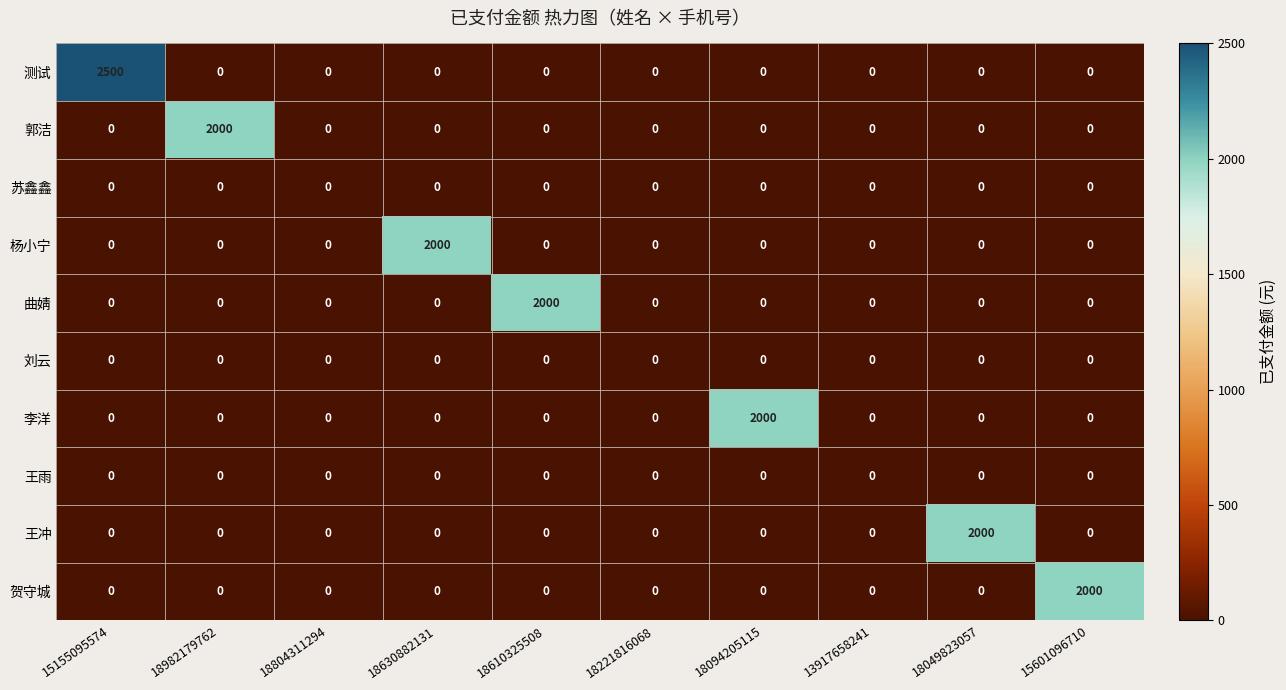

What is the total value across all series at 18094205115?

2000